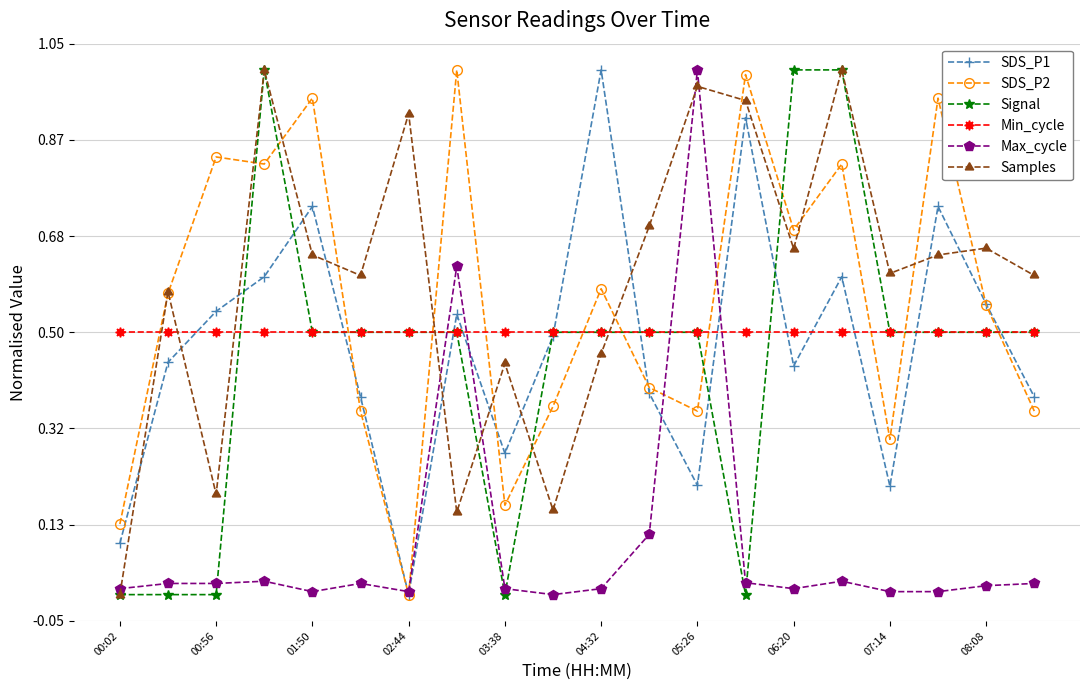

Which series ends up on top after the final intersection of Max_cycle and Signal?

Signal